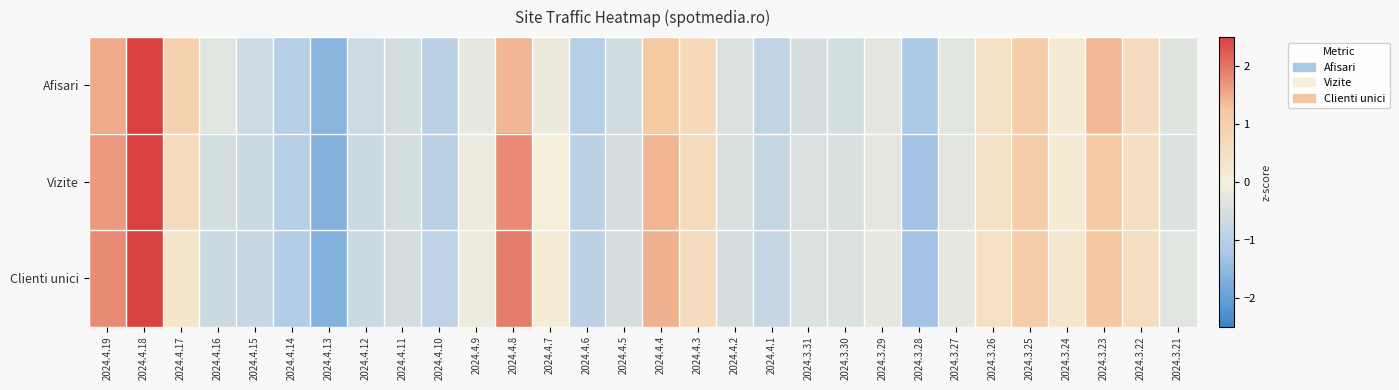

What is the difference between the highest and lowest values at 2024.4.5?

0.1